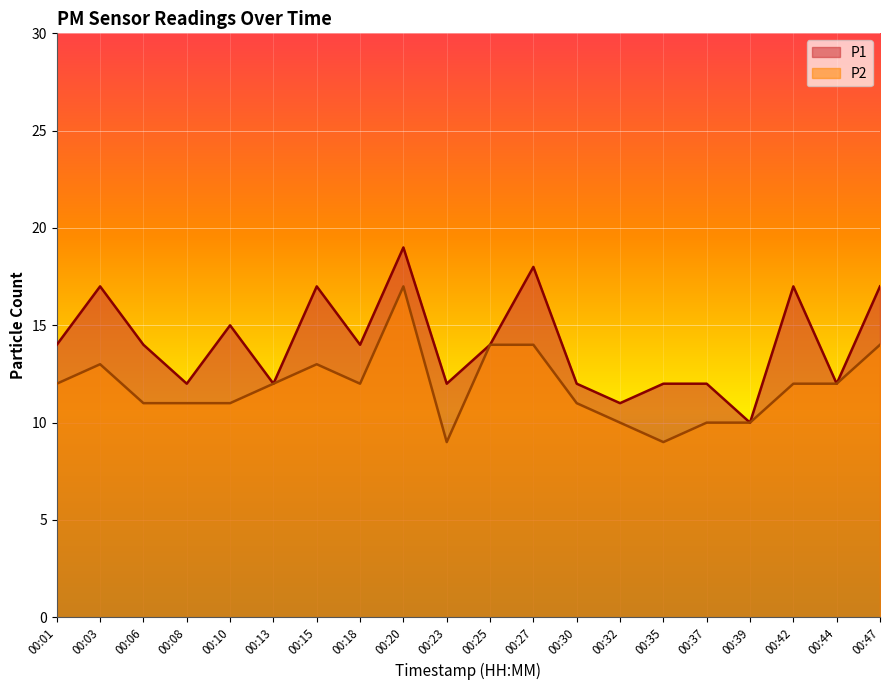

How many lines are shown in the chart?

2